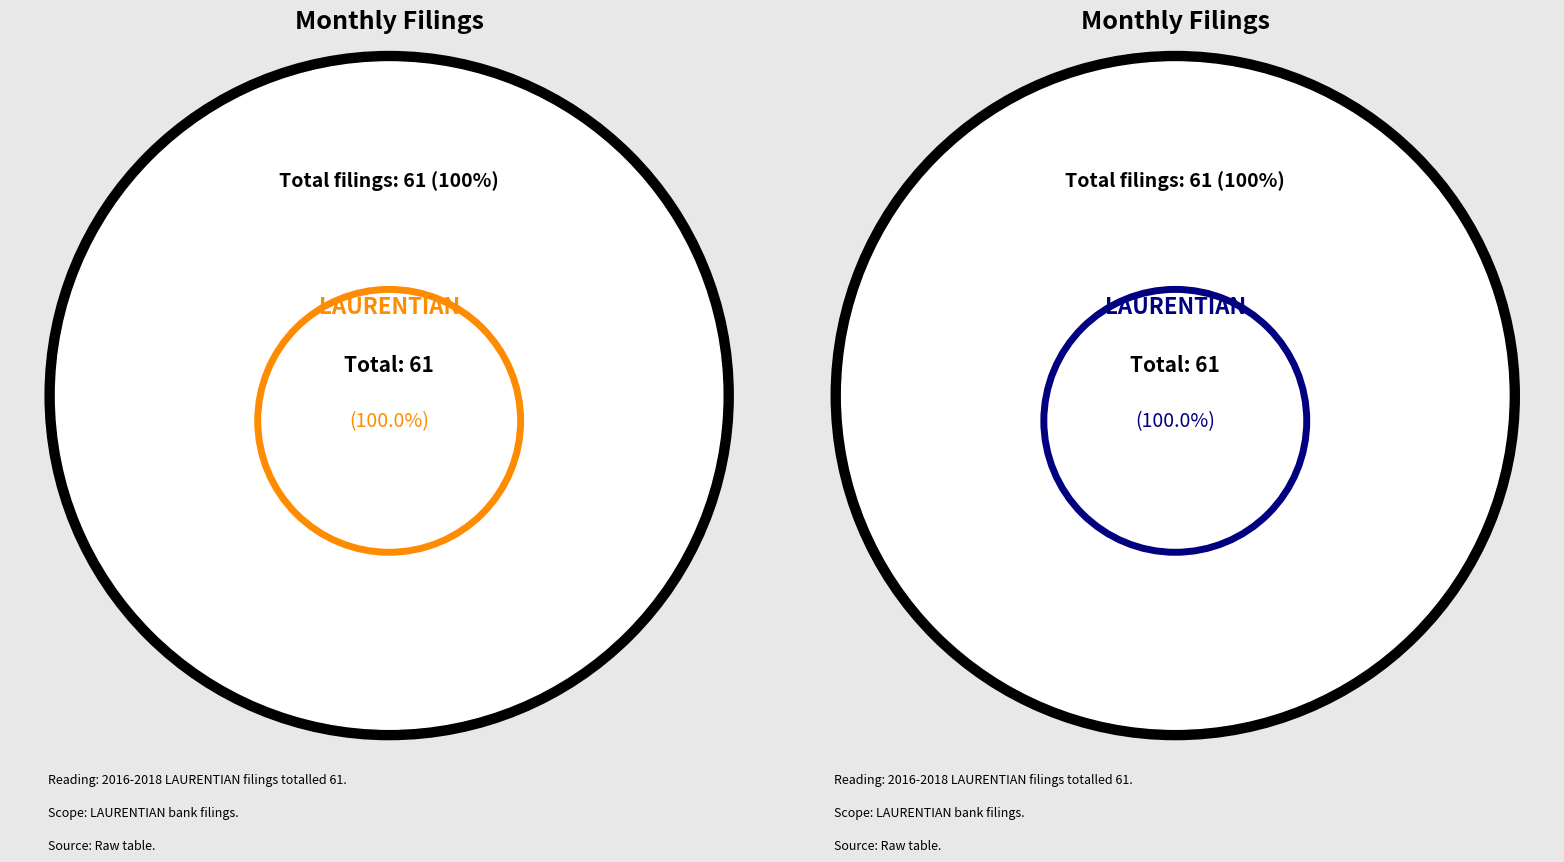

The 2016-05 slice represents 14% of the pie. True or false?

False